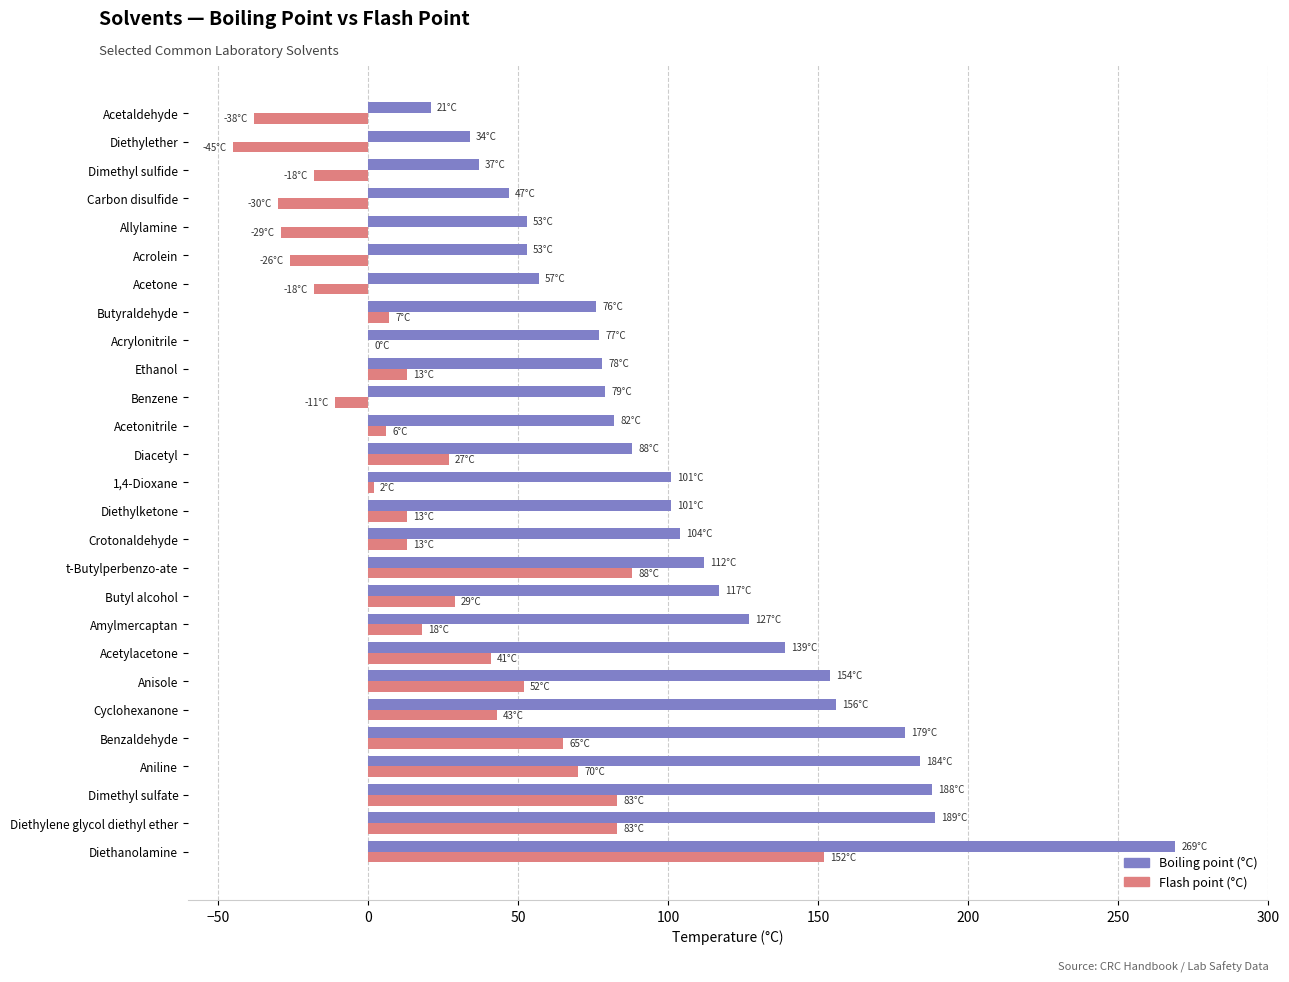

Which series changed the most between Dimethyl sulfate and Ethanol?

Boiling point (°C)